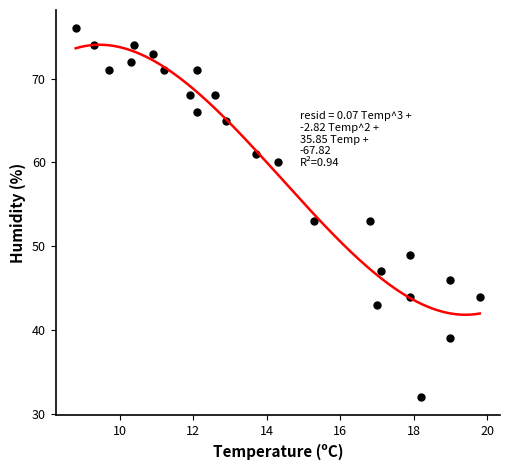

What is the range of Y values (max minus min)?

44